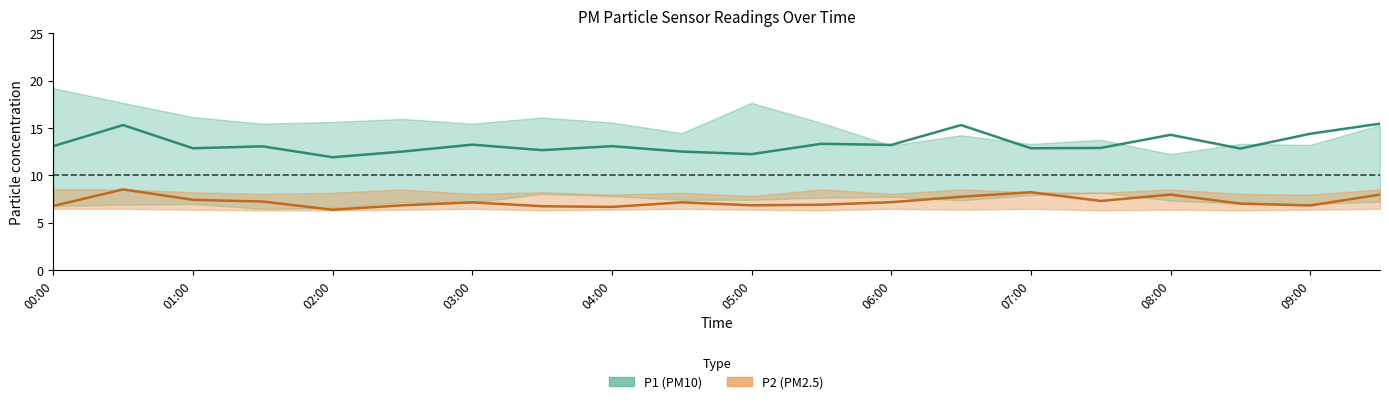

What is the average value of the P2 (PM2.5) series?

7.2